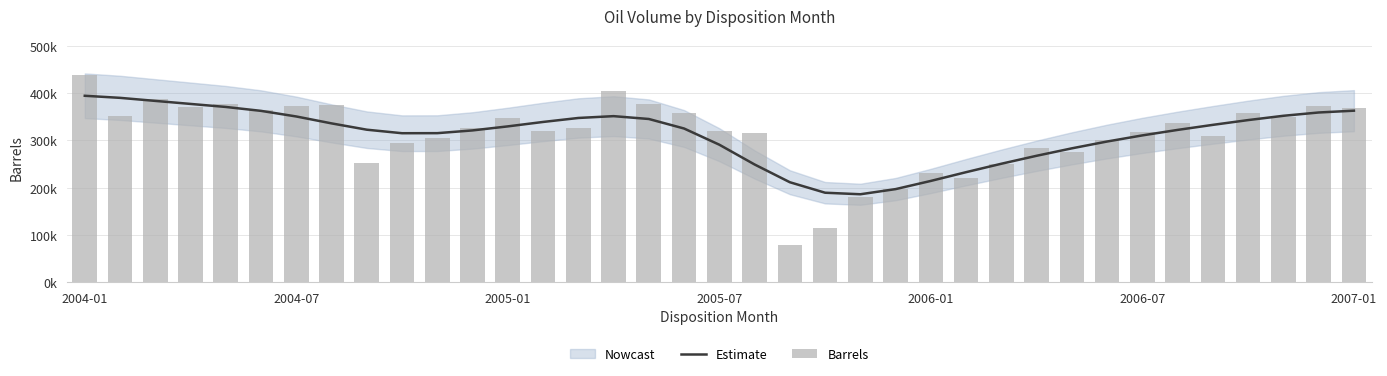

Which series changed the most between 20 and 31?

Barrels